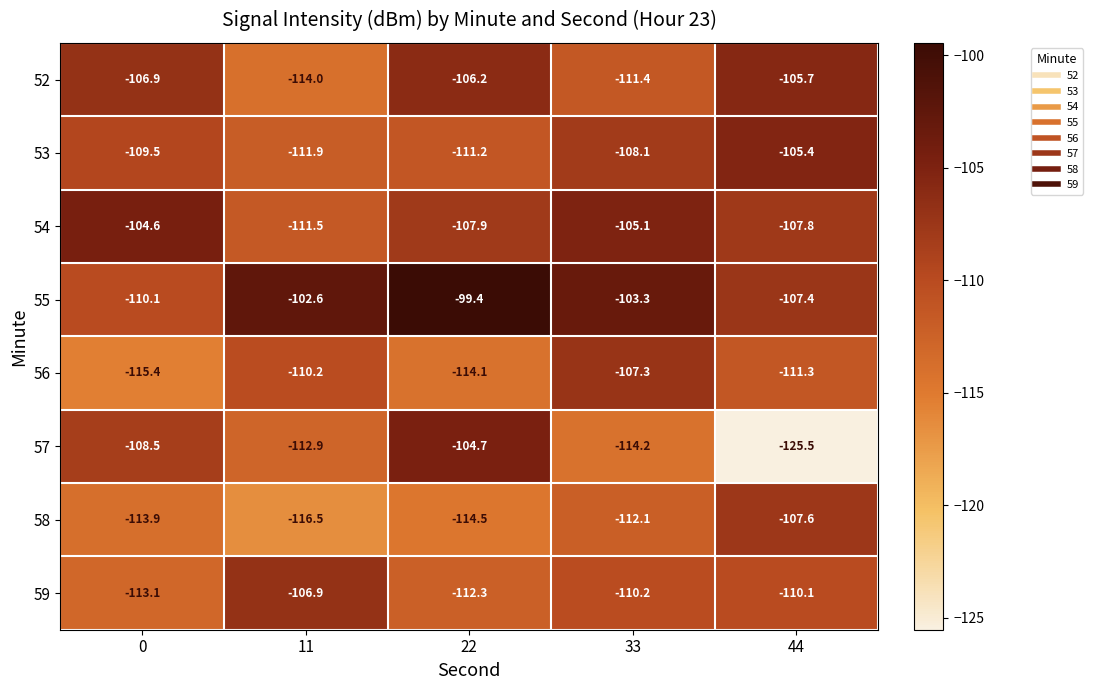

The value of 52 at 11 is -114.0. True or false?

True